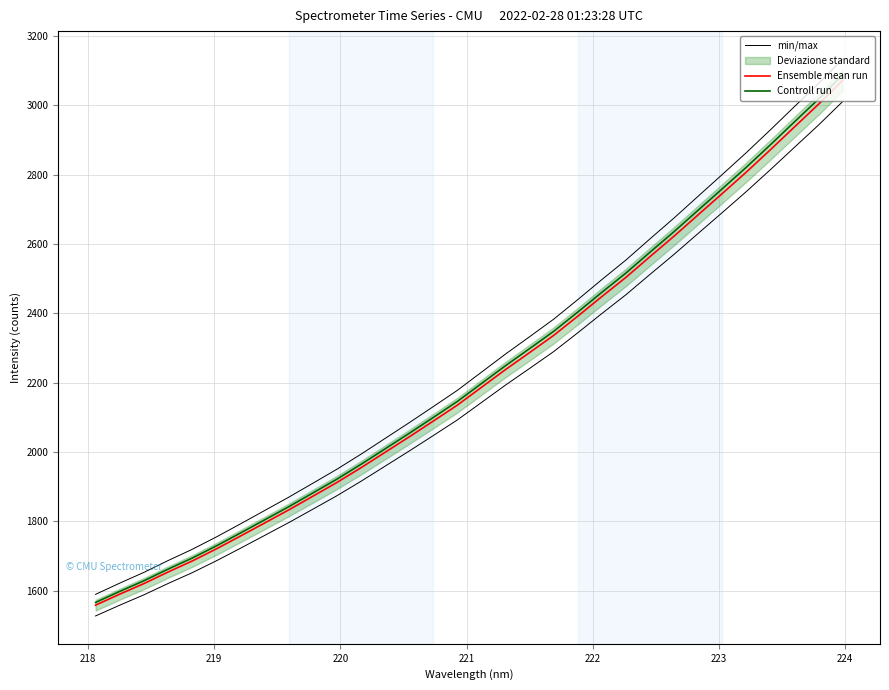

Reading left to right, transcribe all the data shown in this chart.

min/max: 1527.0	1557.9	1587.7	1620.4	1651.5	1685.8	1722.0	1758.9	1795.9	1834.6	1873.5	1915.2	1958.8	2002.5	2047.2	2092.3	2142.6	2192.9	2241.0	2289.6	2343.8	2399.3	2453.6	2512.3	2570.2	2630.6	2690.6	2751.3	2814.4	2879.0	2943.2	3010.8
Ensemble mean run: 1558.1	1589.7	1620.1	1653.5	1685.2	1720.2	1757.2	1794.8	1832.5	1872.0	1911.7	1954.3	1998.8	2043.3	2089.0	2135.0	2186.3	2237.7	2286.7	2336.3	2391.7	2448.3	2503.7	2563.6	2622.7	2684.2	2745.6	2807.4	2871.9	2937.7	3003.2	3072.3
Controll run: 1565.9	1597.7	1628.2	1661.7	1693.7	1728.8	1765.9	1803.8	1841.7	1881.4	1921.3	1964.1	2008.8	2053.6	2099.4	2145.7	2197.2	2248.9	2298.2	2348.0	2403.6	2460.6	2516.2	2576.4	2635.8	2697.7	2759.3	2821.5	2886.2	2952.4	3018.2	3087.6